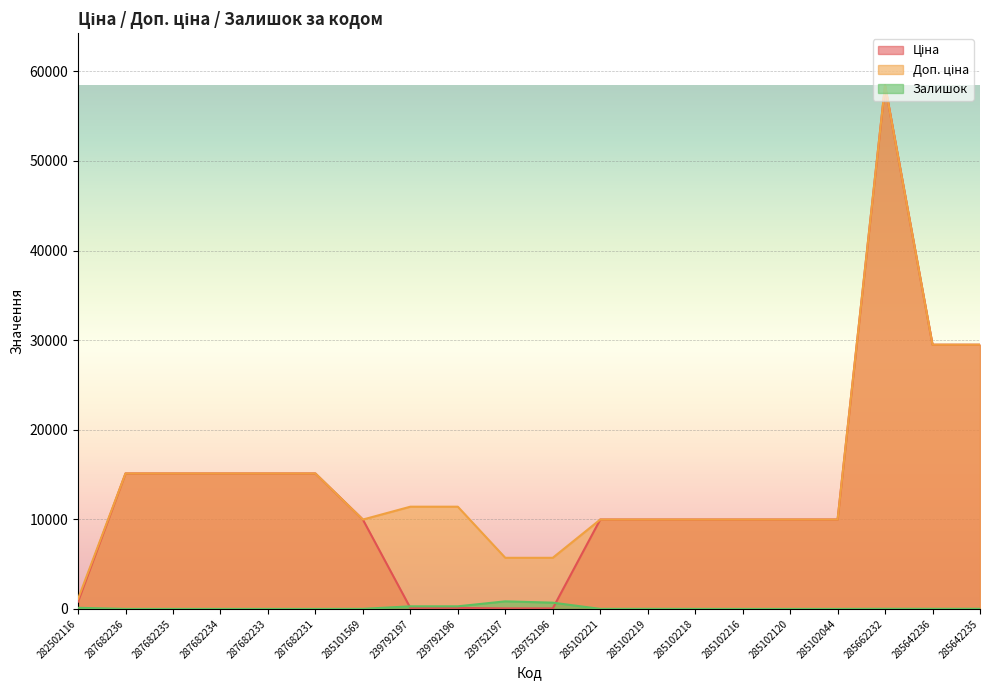

True or false: Ціна and Доп. ціна intersect in this chart.

False